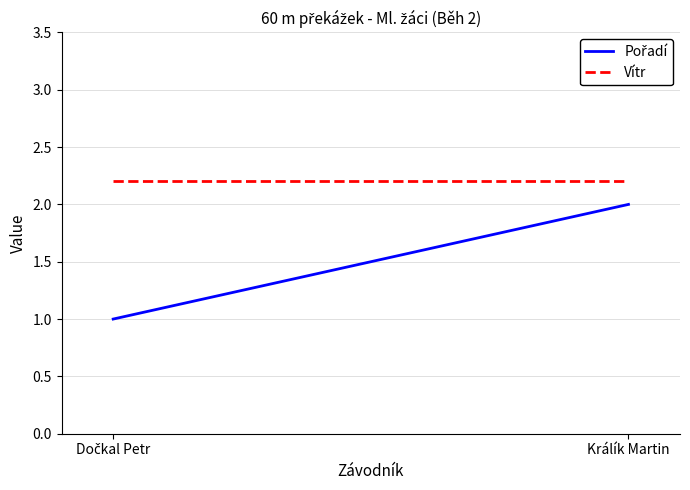

What is the sum of the Pořadí values at Králík Martin and Dočkal Petr?

3.0